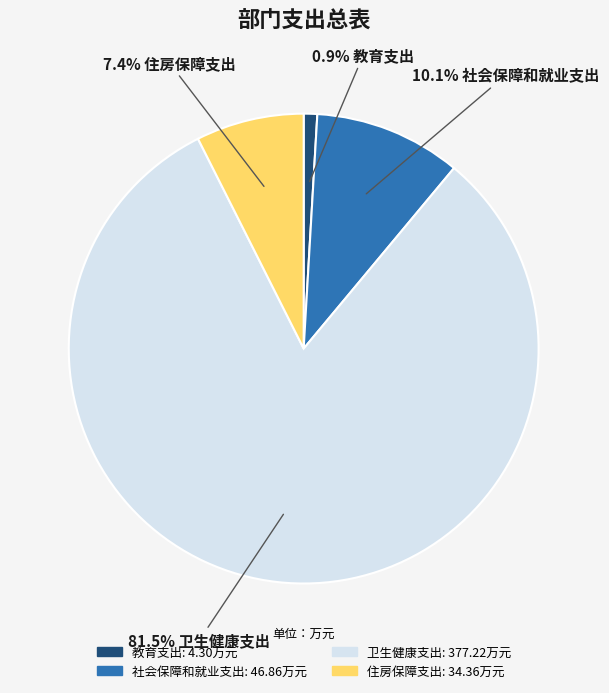

Do 社会保障和就业支出 and 住房保障支出 together represent more than half of the pie?

No